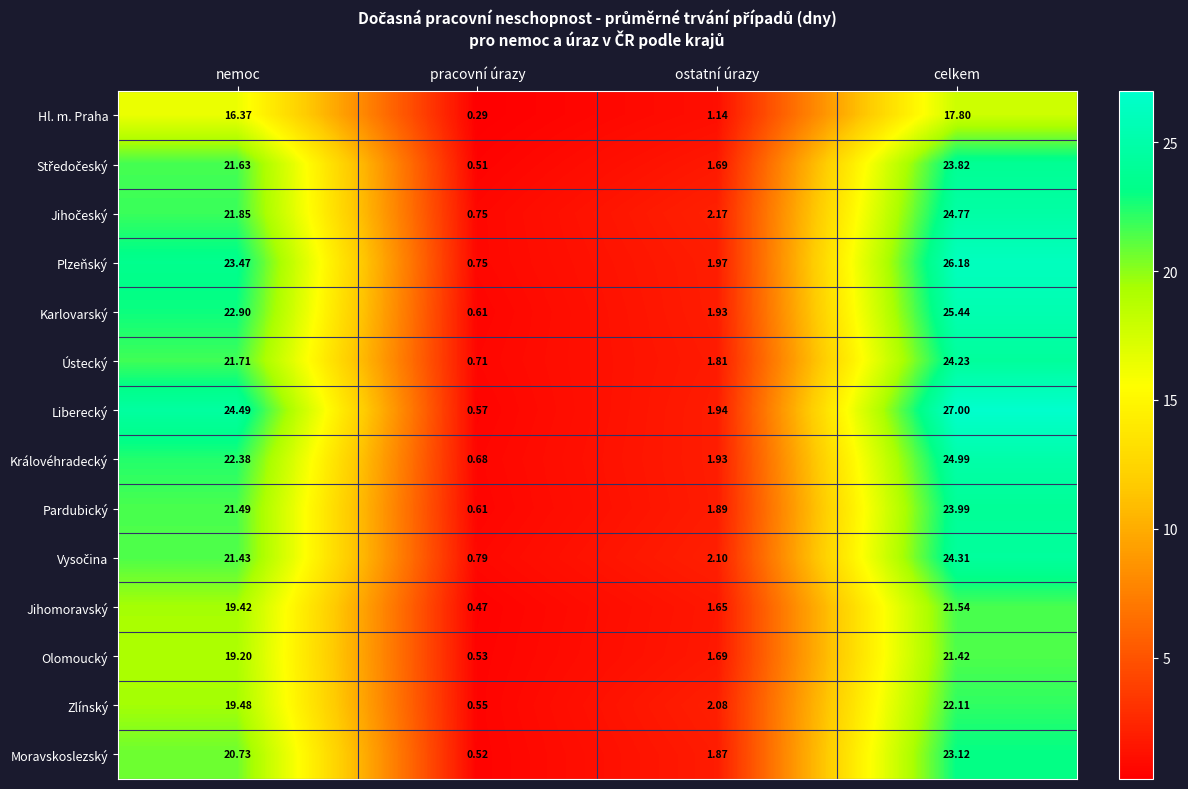

Which series changed the most between ostatní úrazy and celkem?

Liberecký